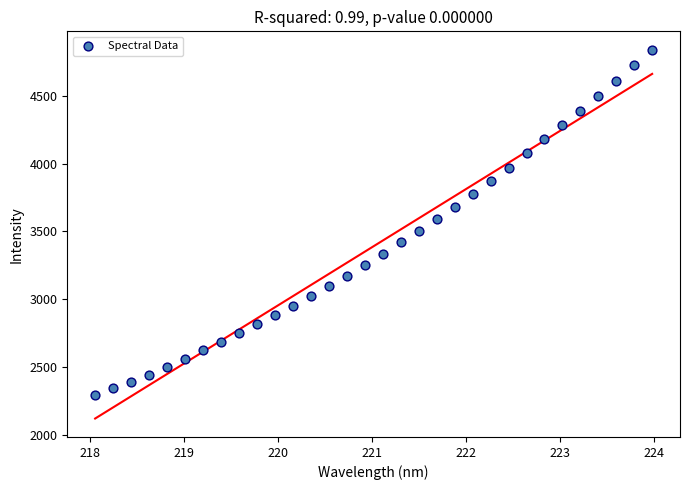

What is the range of Y values (max minus min)?

2547.8